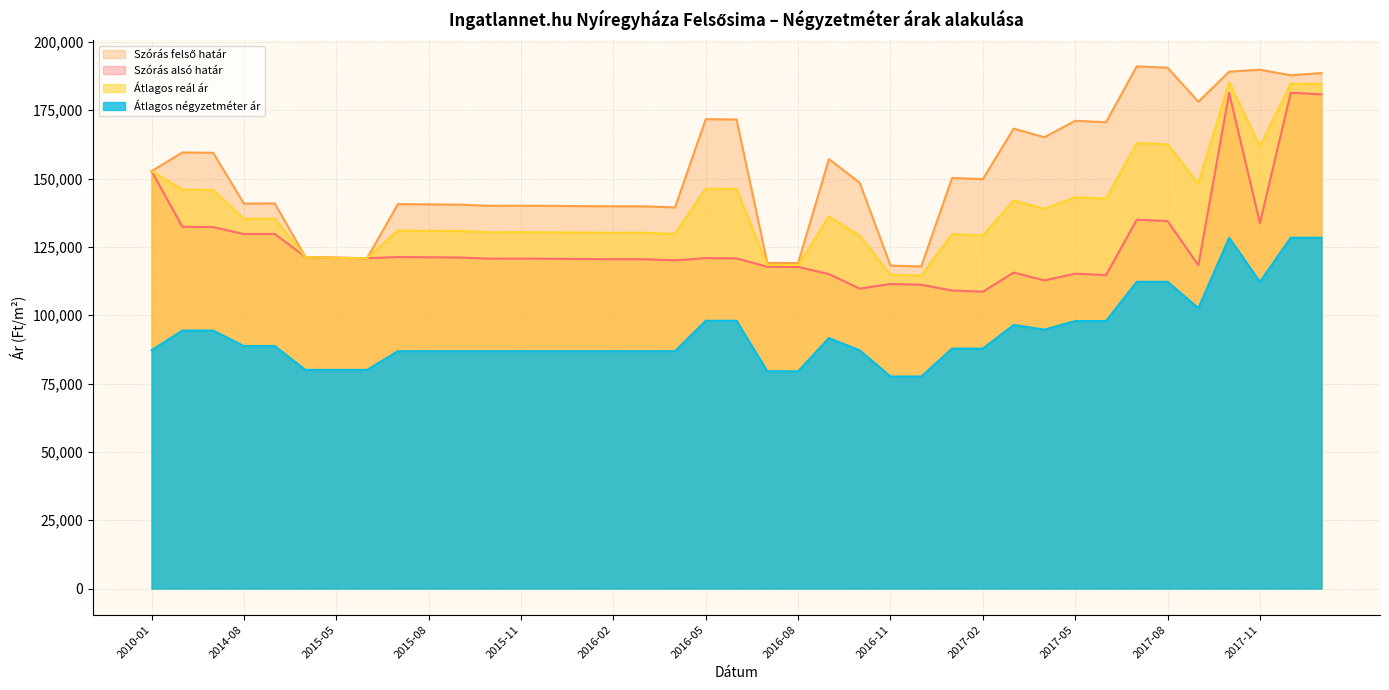

What is the label of the 11th point from the right?

2017-03